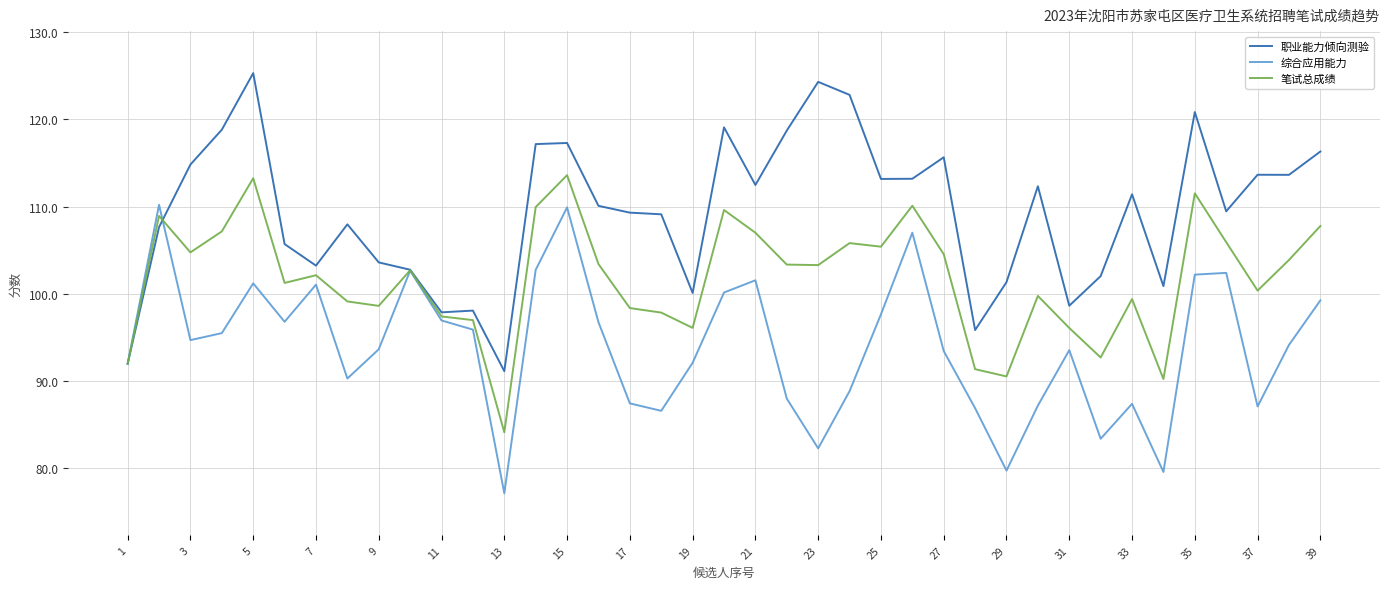

List the series in order of their overall mean, lowest first.

综合应用能力, 笔试总成绩, 职业能力倾向测验